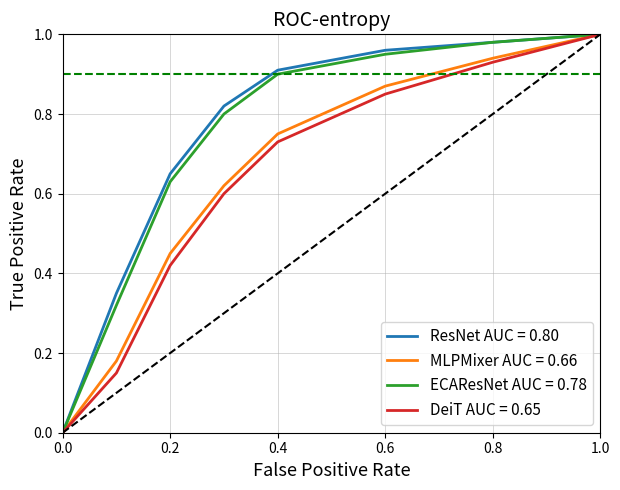

What are all the series names shown in the legend?

ResNet AUC = 0.80, MLPMixer AUC = 0.66, ECAResNet AUC = 0.78, DeiT AUC = 0.65